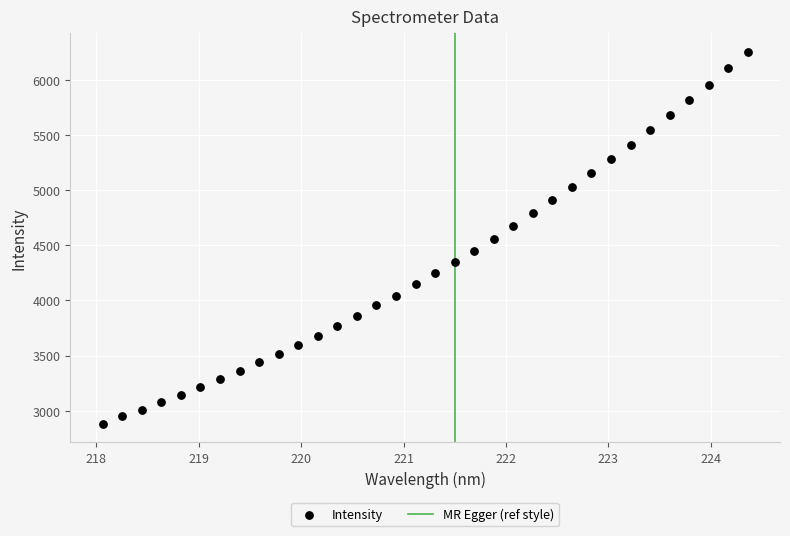

What is the range of X values (max minus min)?

6.3